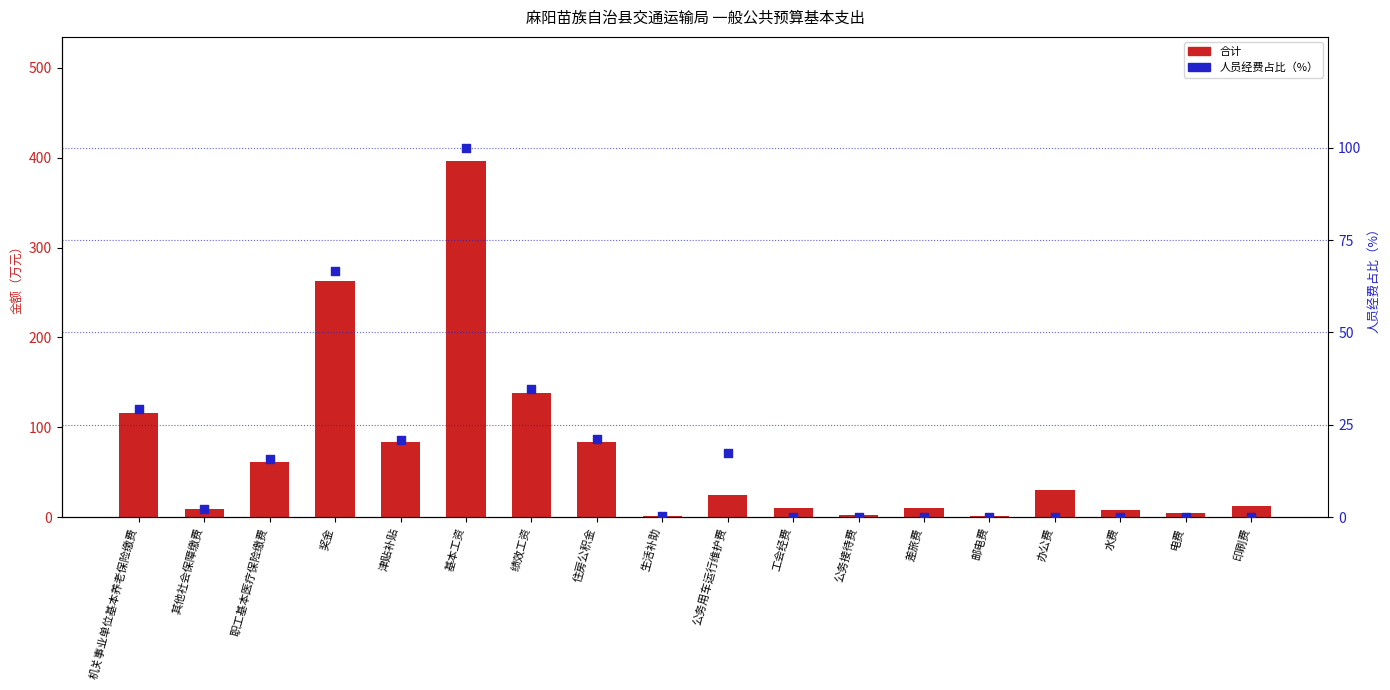

Which series contains the highest Y value?

合计